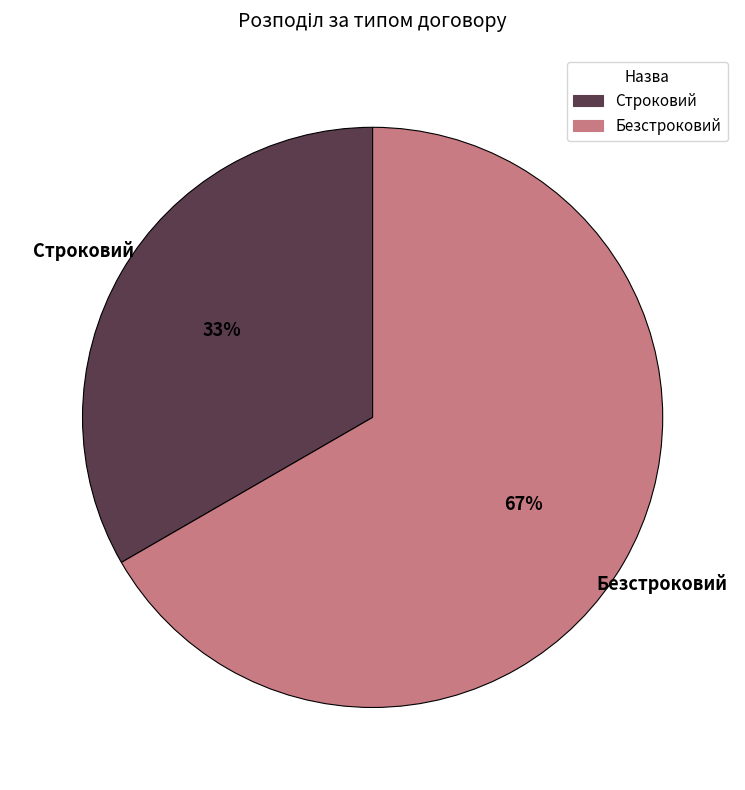

Rank the categories by value from highest to lowest.

Безстроковий, Строковий